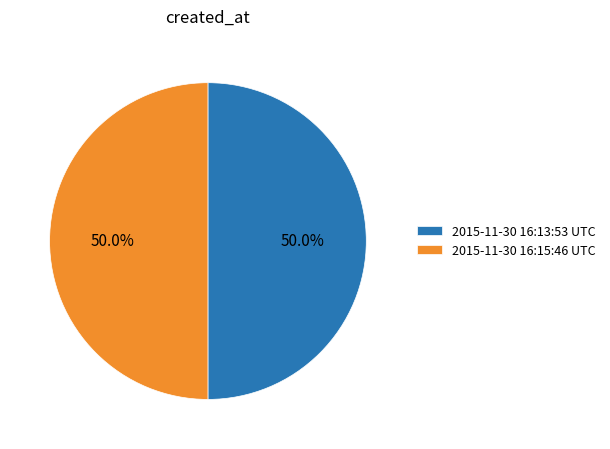

Combined, what portion of the pie is 2015-11-30 16:15:46 UTC and 2015-11-30 16:13:53 UTC?

100.0%